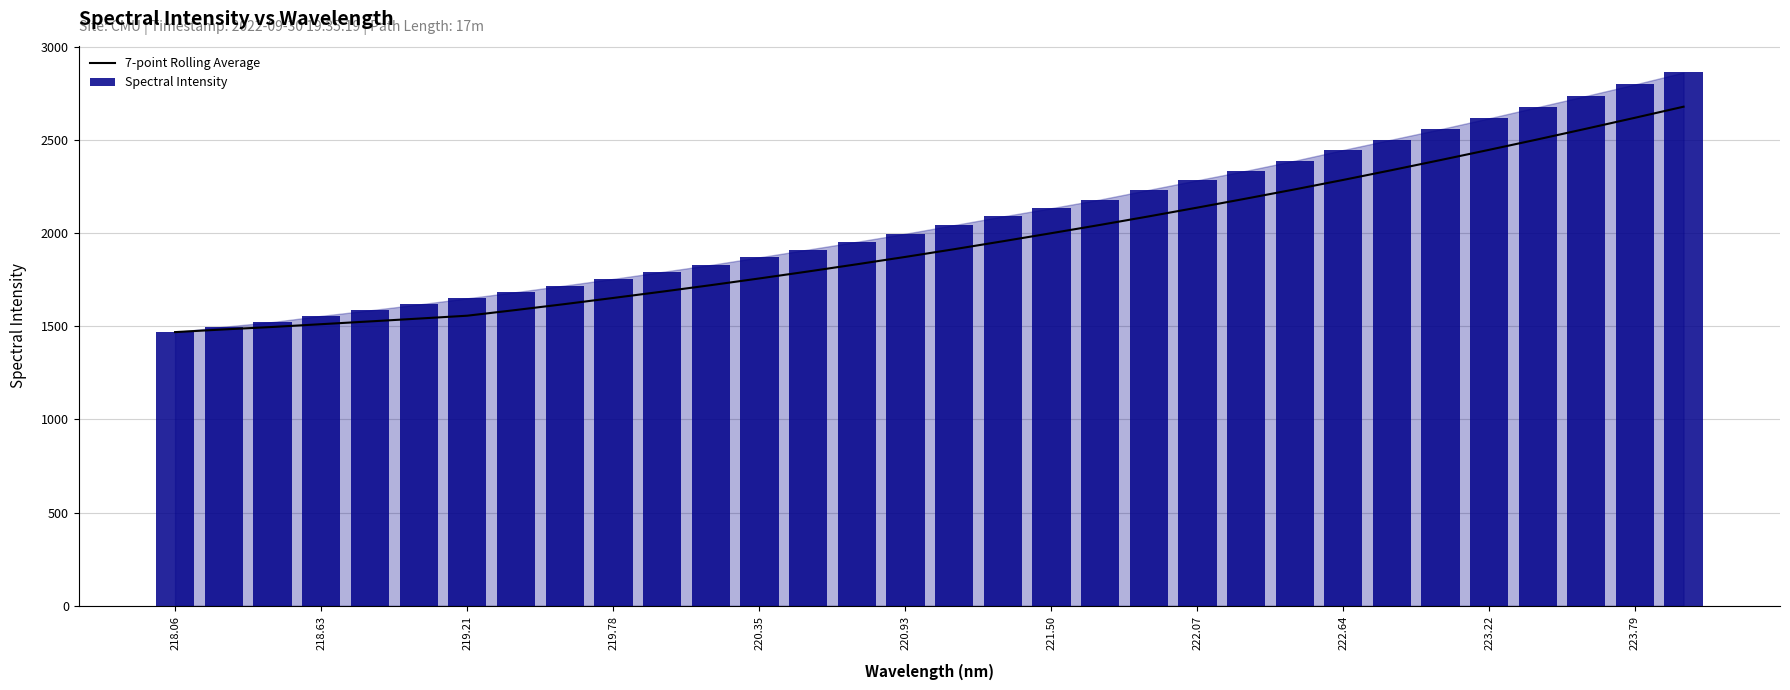

True or false: 7-point Rolling Average has a value of 1720.1 at 223.79.

False